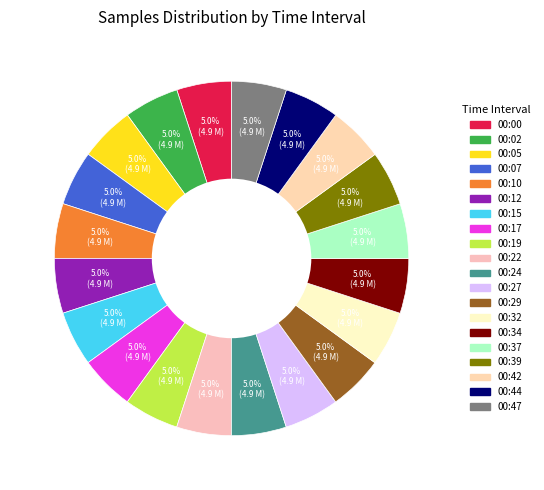

Which has a higher value, 00:32 or 00:29?

00:32